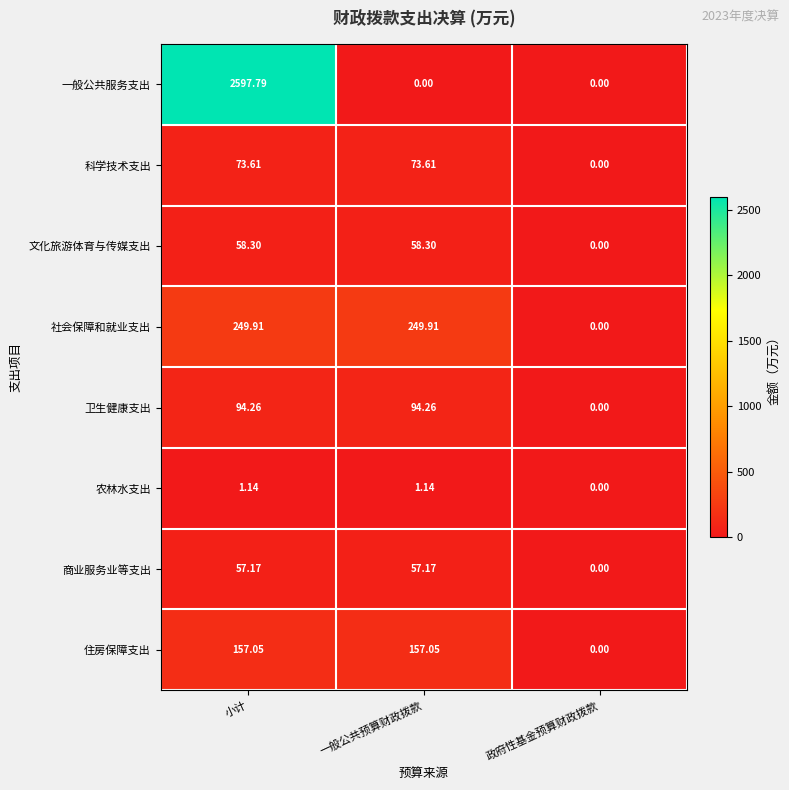

Which series changed the most between 小计 and 政府性基金预算财政拨款?

一般公共服务支出